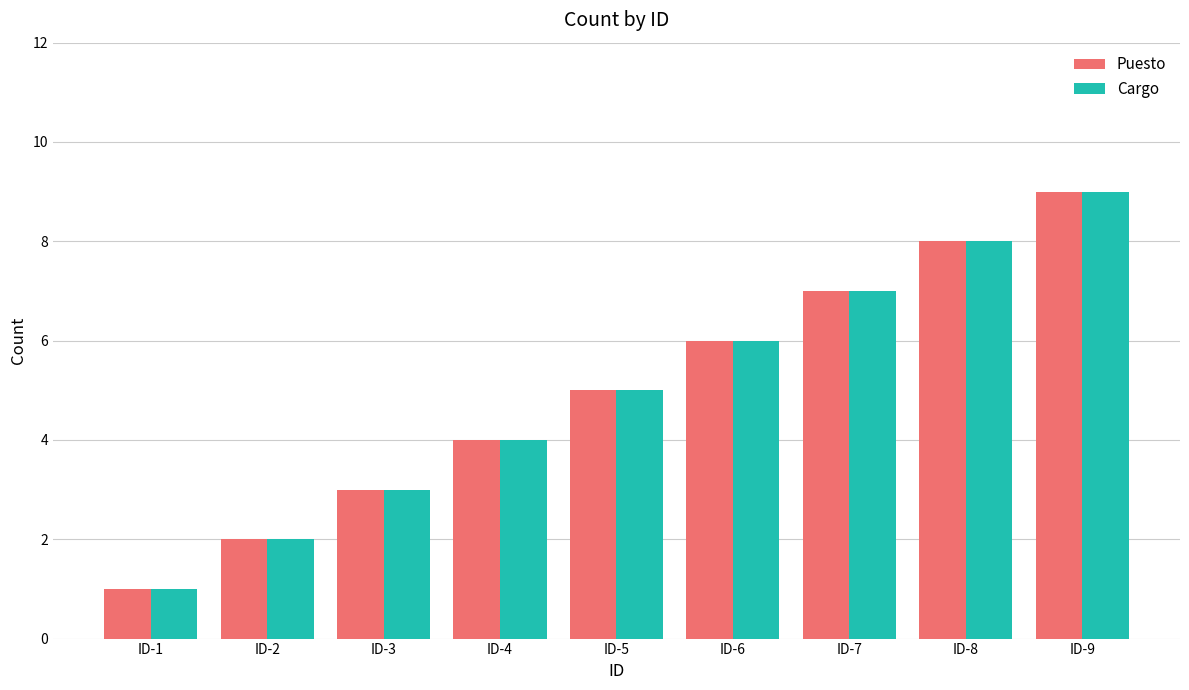

How many distinct data groups are displayed?

2